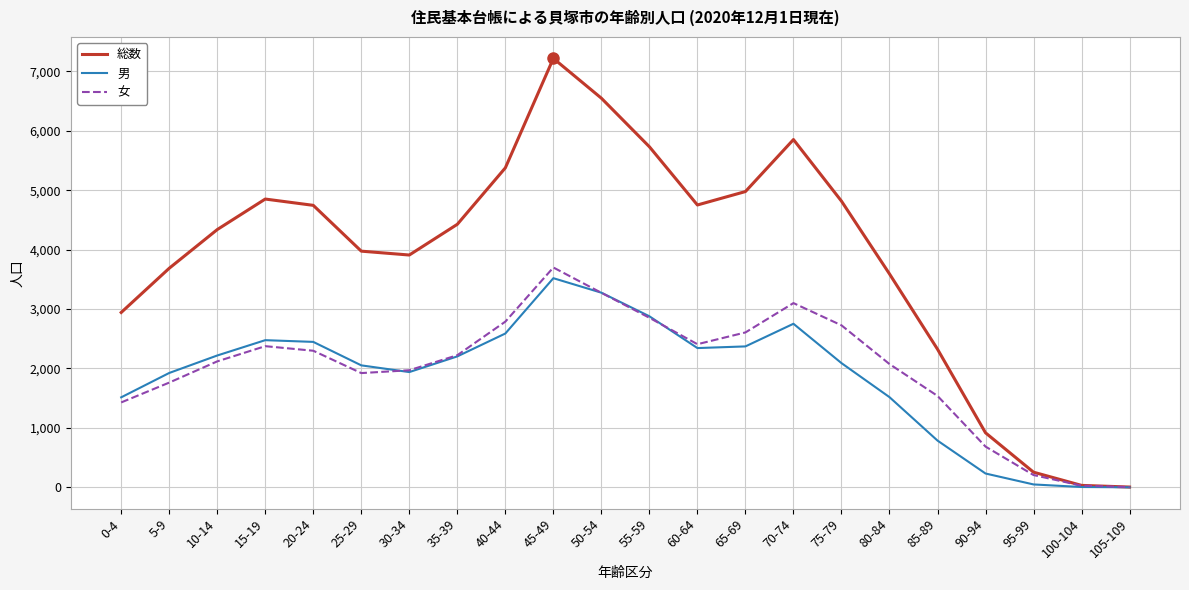

The value of 男 at 30-34 is 1939. True or false?

True